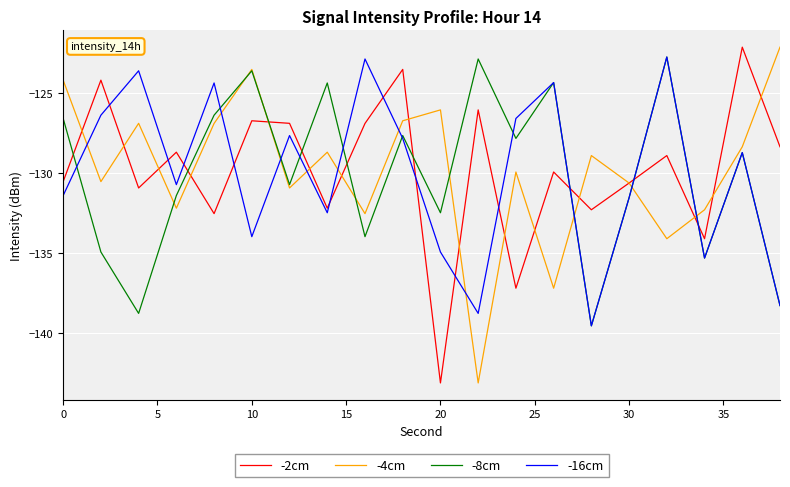

True or false: -16cm has more than 0 points higher than both neighbors.

True